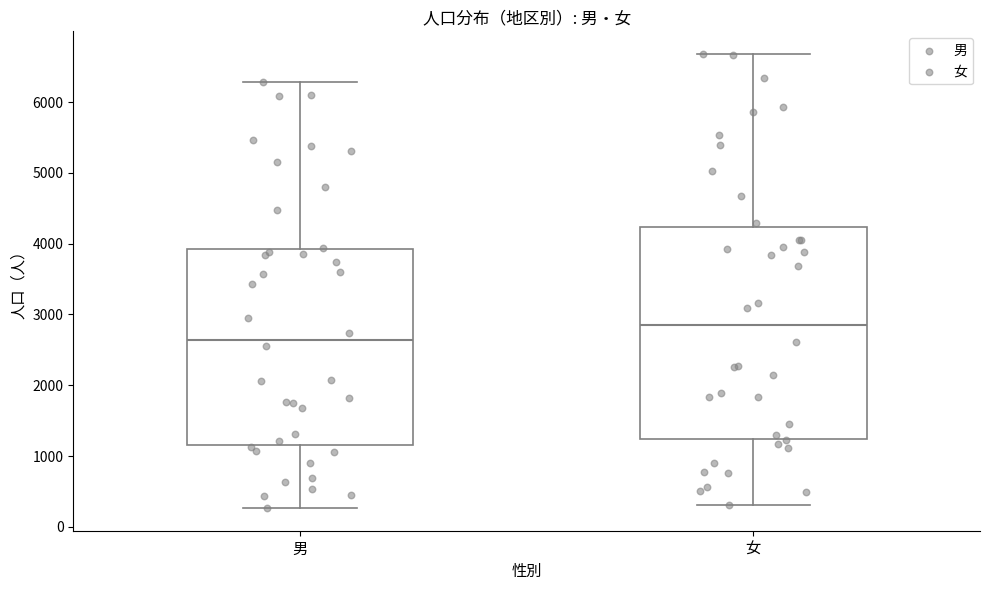

Which box's median line is the highest?

女